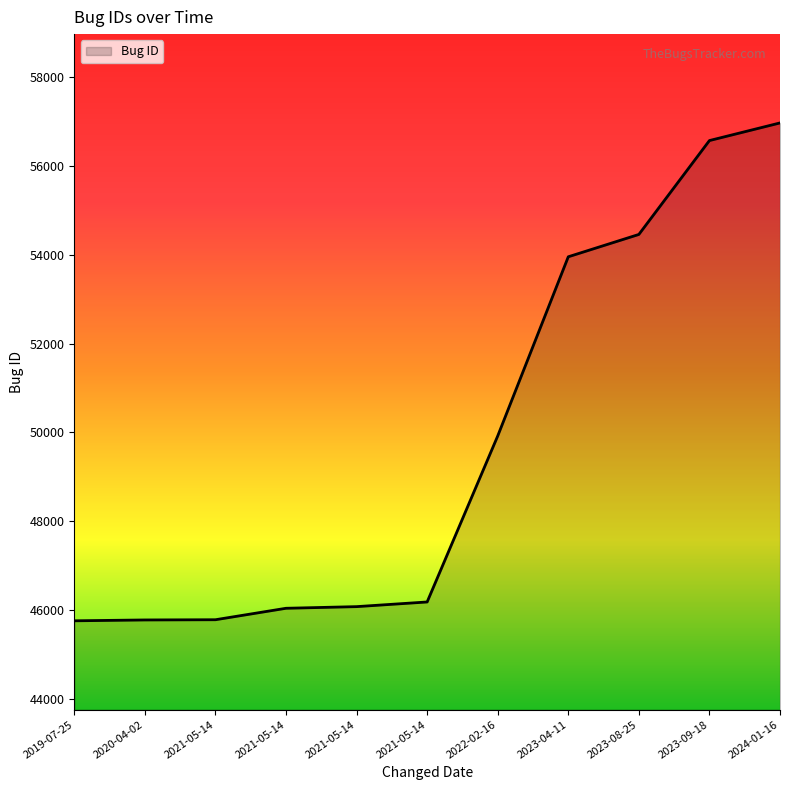

Does the chart have visible grid lines?

No